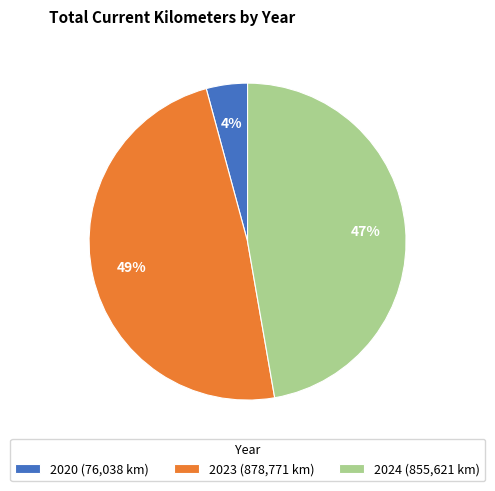

Which slice is the largest?

2023 (878,771 km)